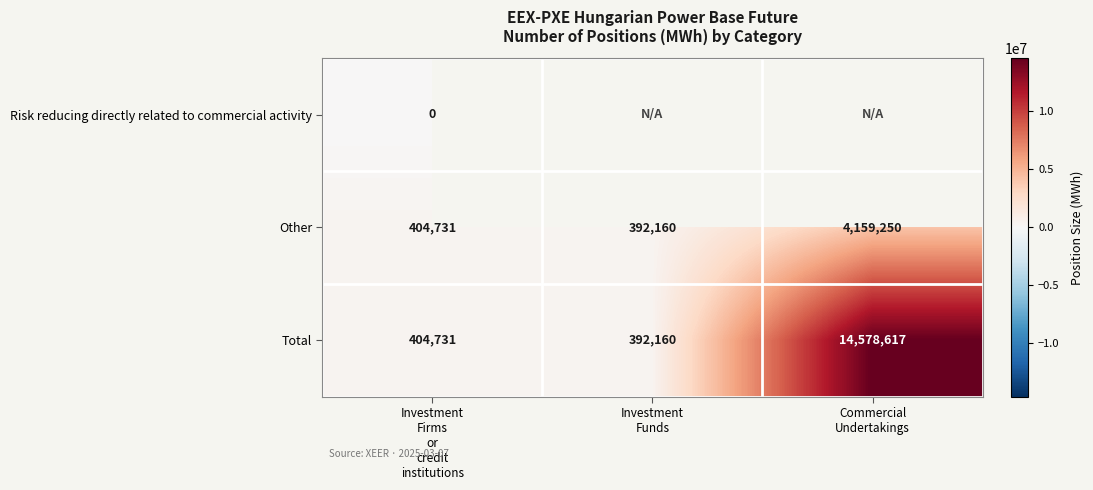

What is the difference between the maximum and minimum values in the Other series?

3767090